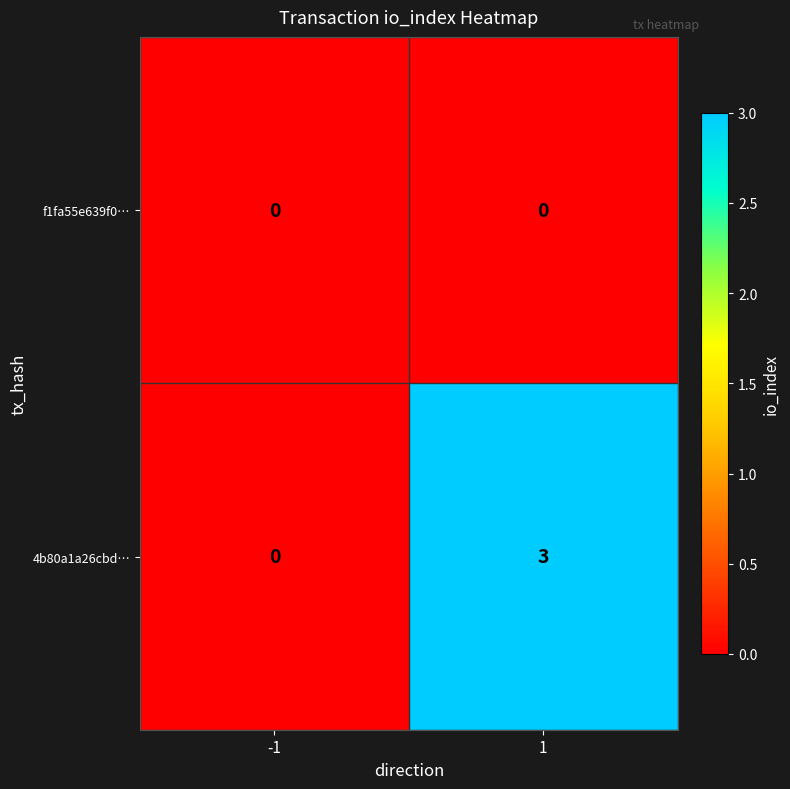

Which series has the largest total across all categories?

4b80a1a26cbd…